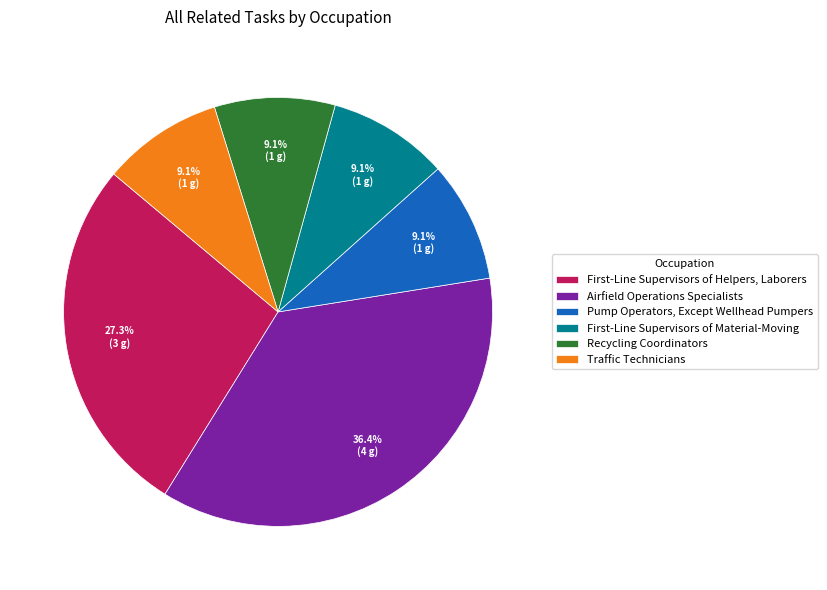

Which category has the biggest portion of the pie?

Airfield Operations Specialists